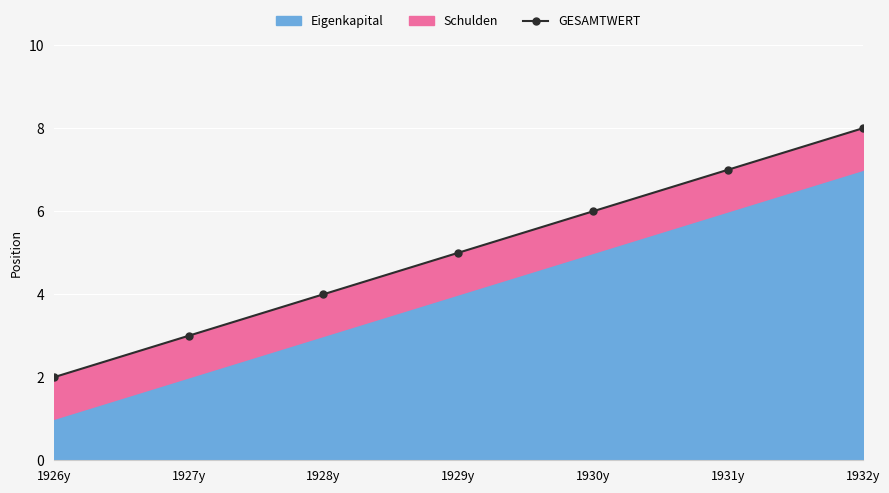

What is the difference between the maximum and minimum values?

6